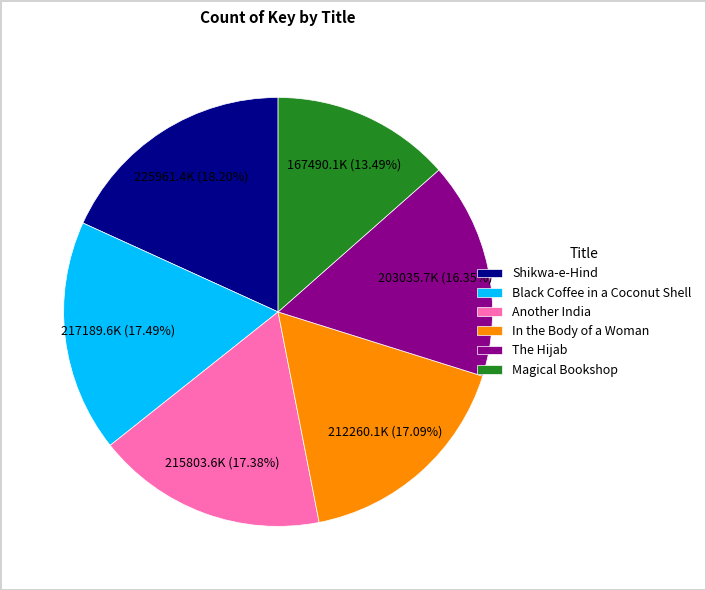

Is there a majority slice in this chart?

No